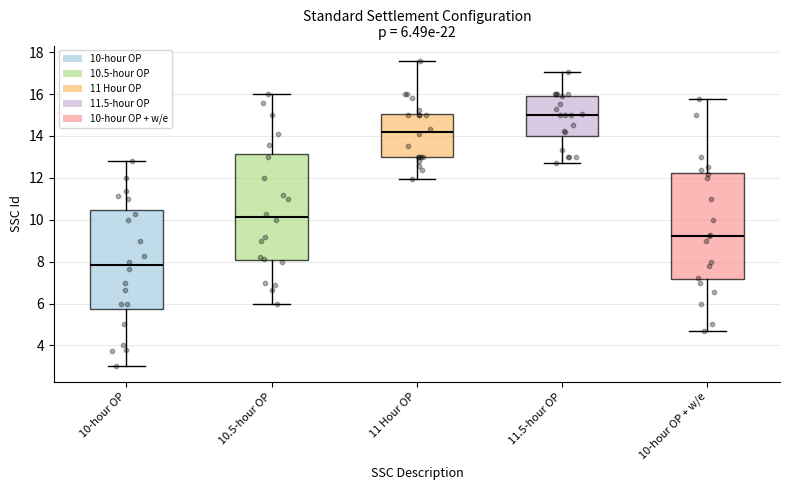

Which box's median line is the lowest?

10-hour OP